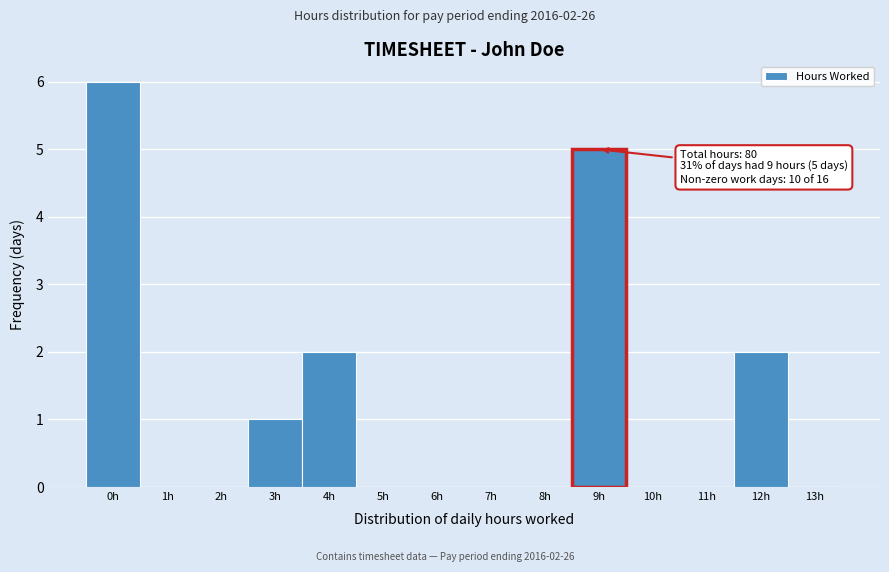

Over which range of the x-axis is the bar tallest?

-0.5 to 0.5